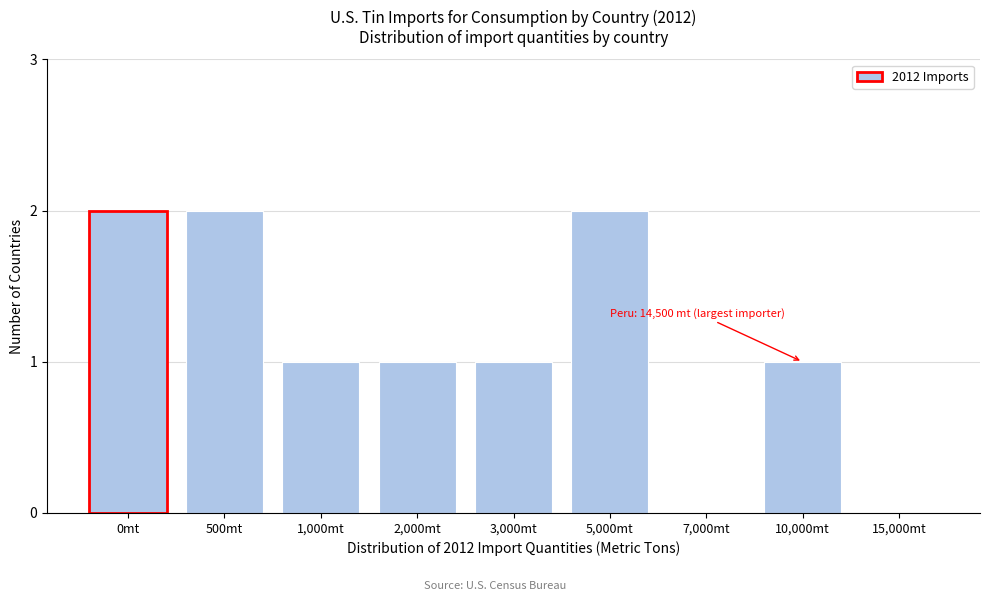

Reading left to right, list all the values displayed in this chart.

0mt=2	500mt=2	1,000mt=1	2,000mt=1	3,000mt=1	5,000mt=2	7,000mt=0	10,000mt=1	15,000mt=0